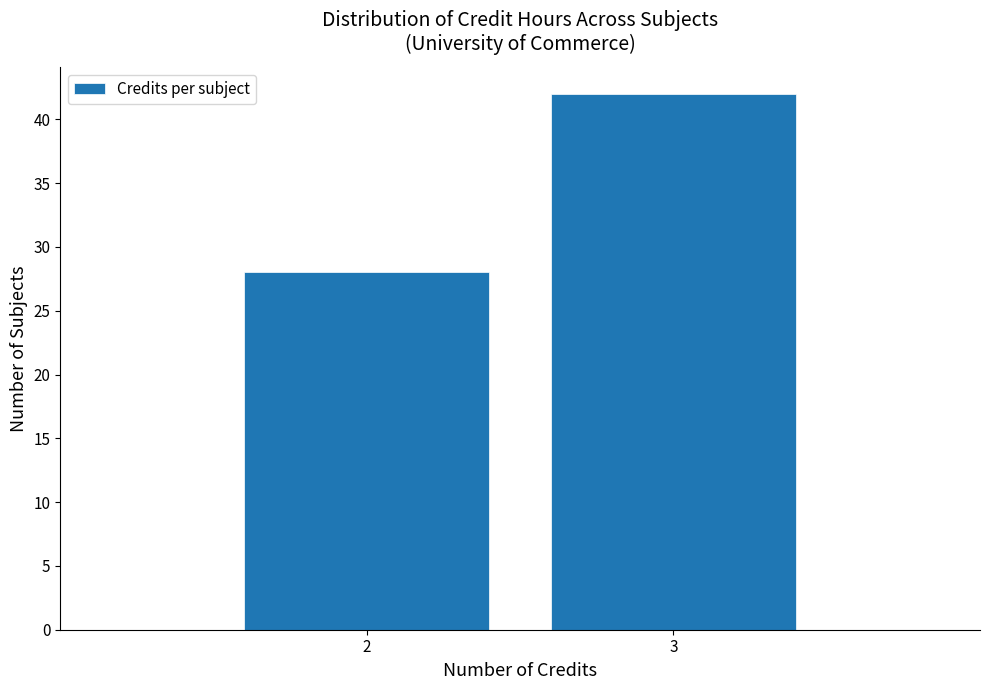

Reading right to left, transcribe all the data shown in this chart.

42	28